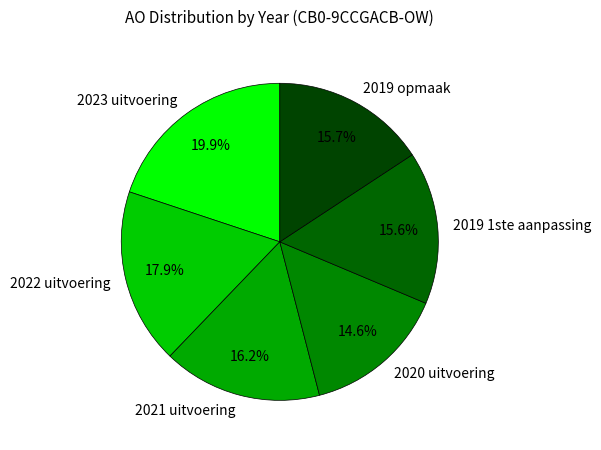

Does 2019 1ste aanpassing account for over 50% of the chart?

No